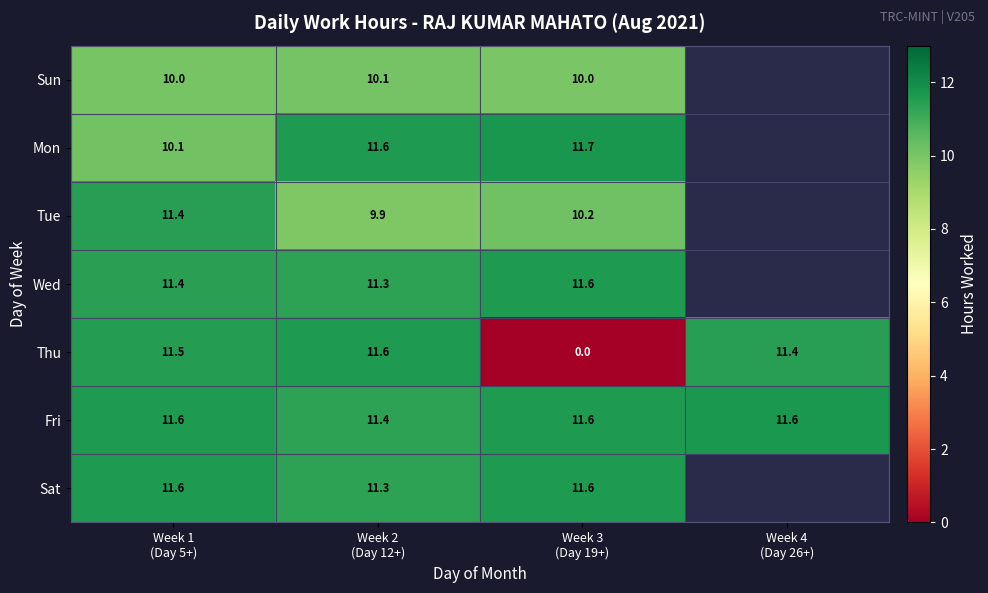

True or false: Mon has a value of 15.5 at Week 1 (Day 5+).

False